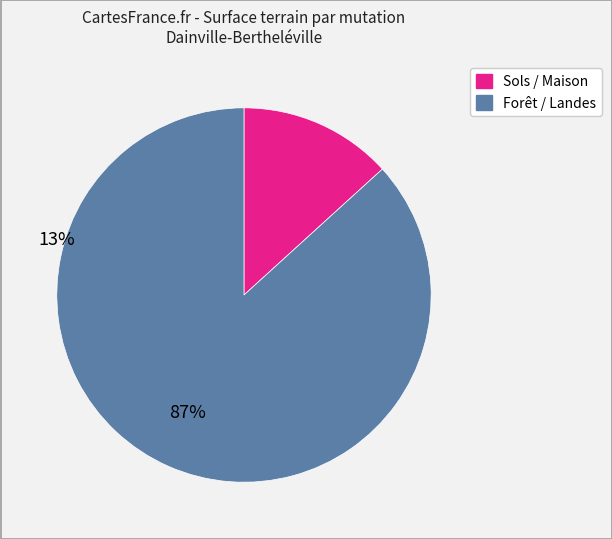

The 2019-806578 (BR-1) slice represents 10% of the pie. True or false?

False